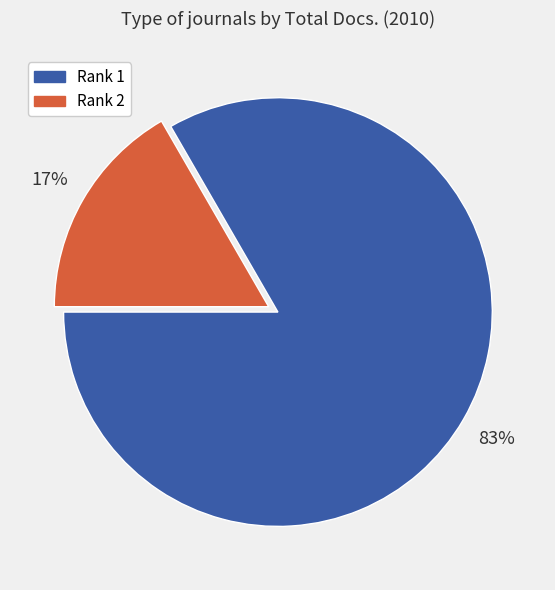

Is there a majority slice in this chart?

Yes